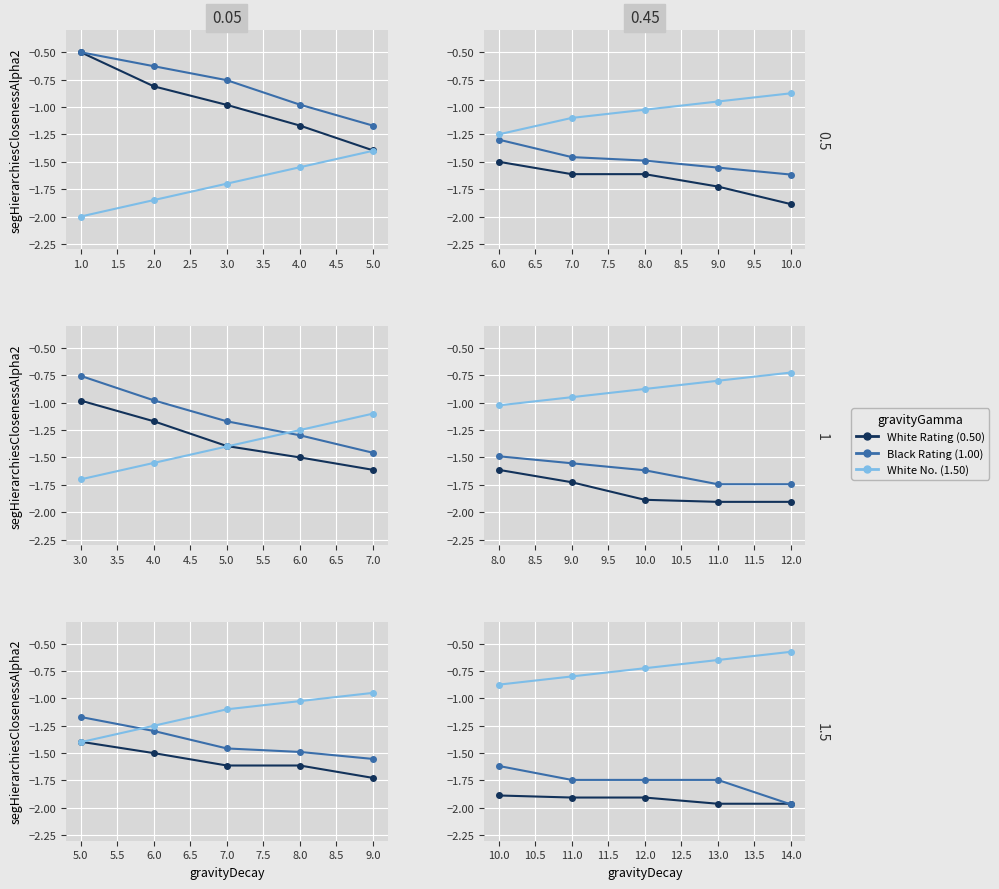

Rank the series by their maximum value, from lowest to highest.

White Rating (0.50), Black Rating (1.00), White No. (1.50)